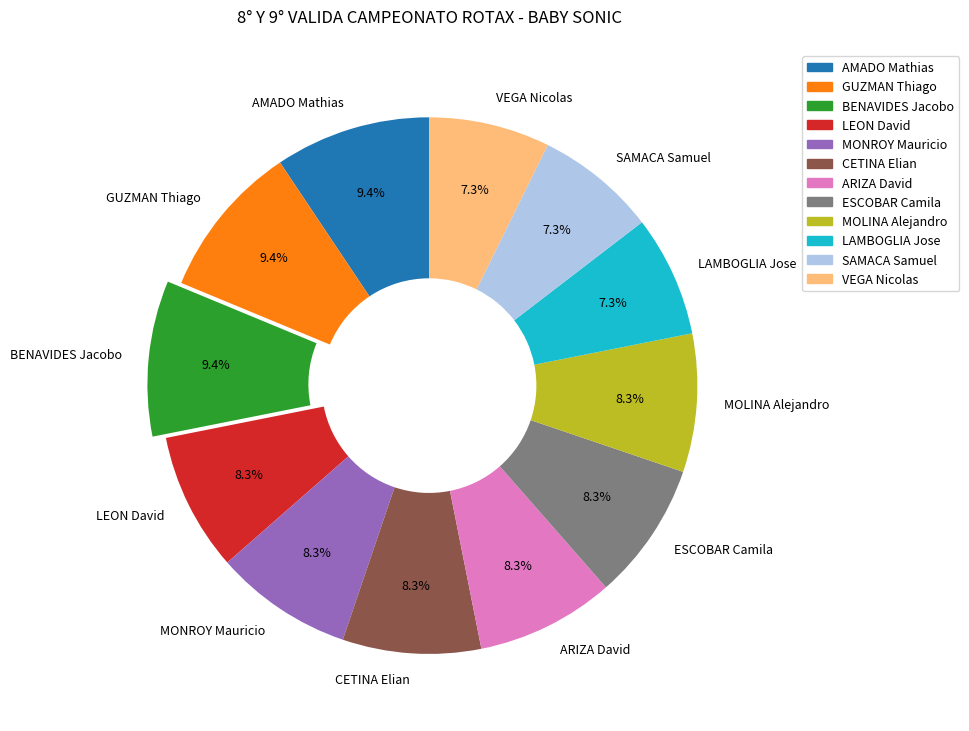

How much of the chart is everything except AMADO Mathias?

90.6%